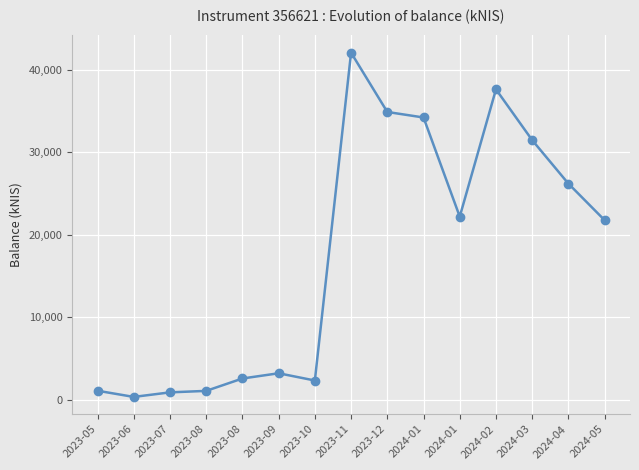

Reading right to left, what are all the values shown in this chart?

21756.9	26187.7	31456.8	37614.2	22190.5	34204.7	34872.7	42059.1	2333.6	3211.2	2577.6	1077.5	897.4	346.2	1094.7